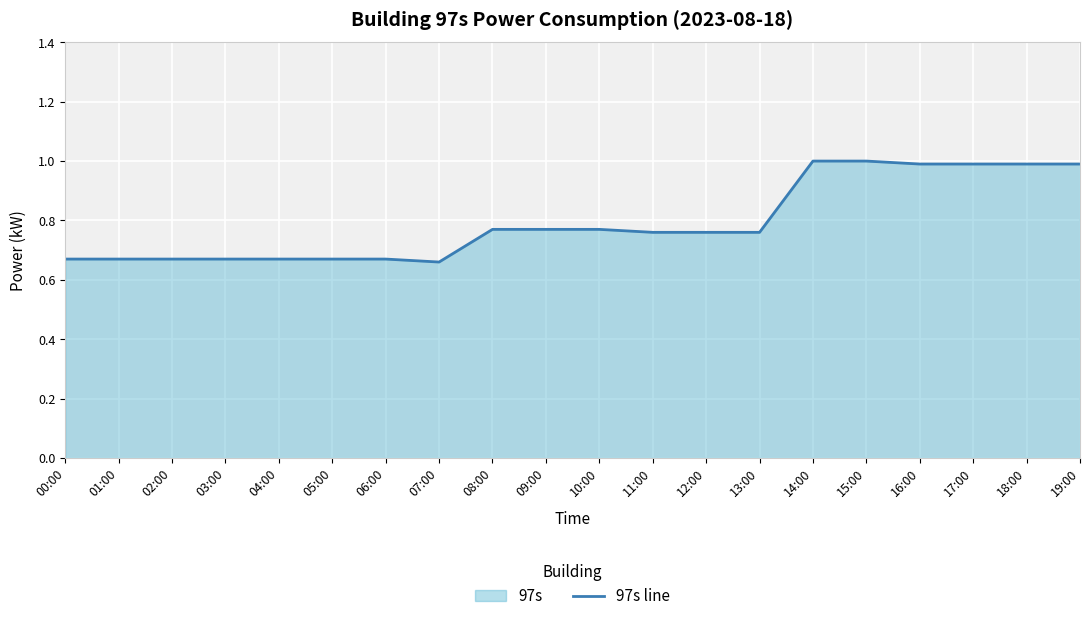

Does the chart display data point markers on the line(s)?

No